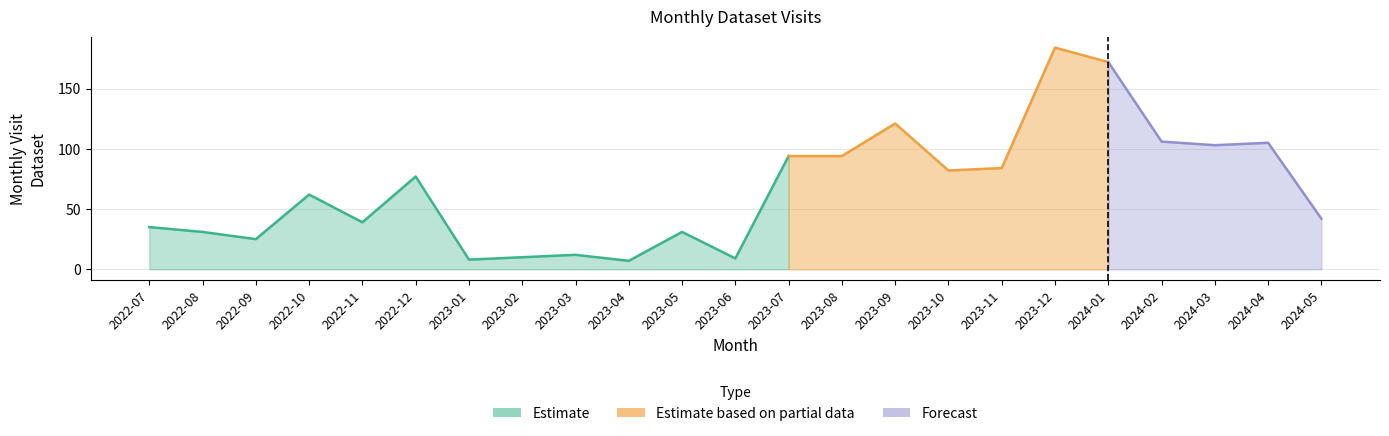

What is the sum of the values at 2023-03 and 2024-05?

54